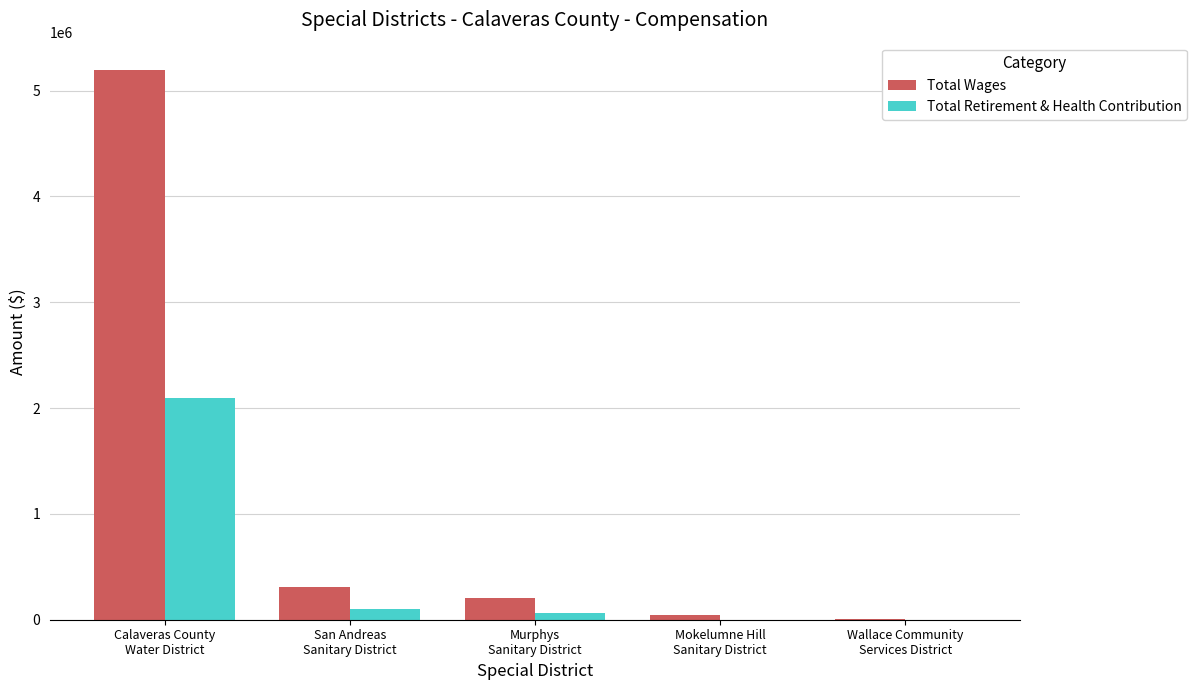

Reading left to right, what are all the values shown in this chart?

Total Wages: 5192892	311187	203197	47970	2565
Total Retirement & Health Contribution: 2097572	104053	67998	0	0